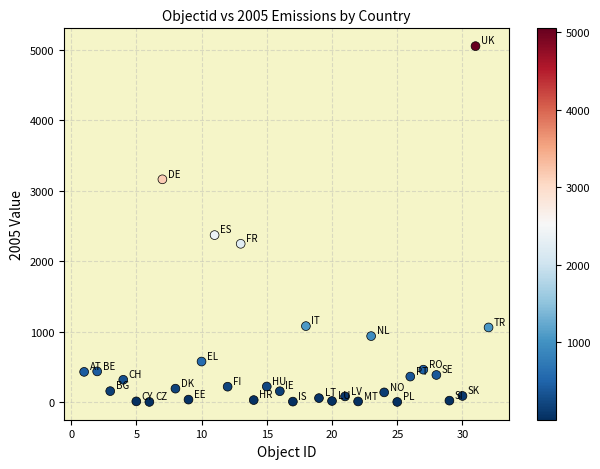

What Y value in the scatter plot is closest to 2526?

2369.5